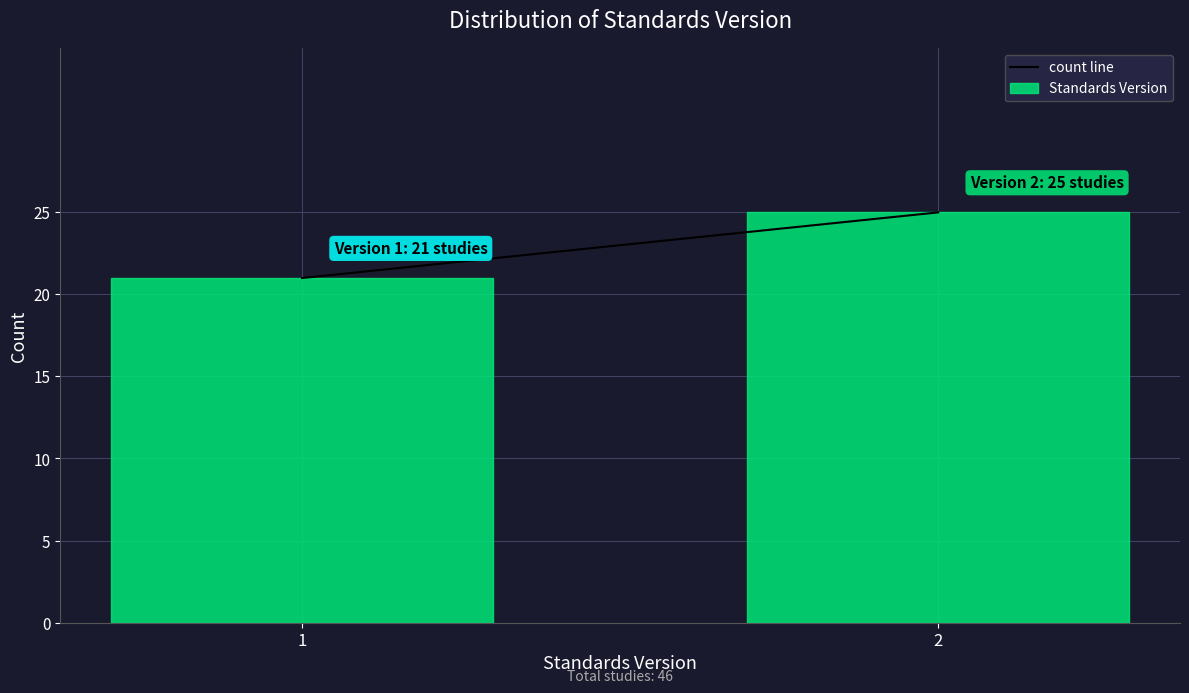

Reading right to left, extract all data points from this chart.

2=25	1=21